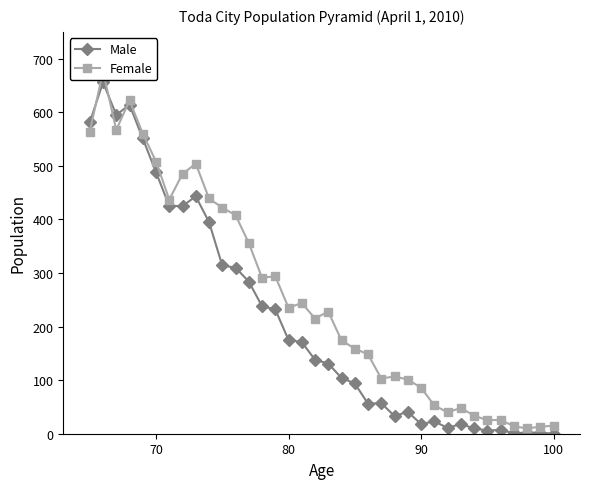

What are all the series names shown in the legend?

Male, Female